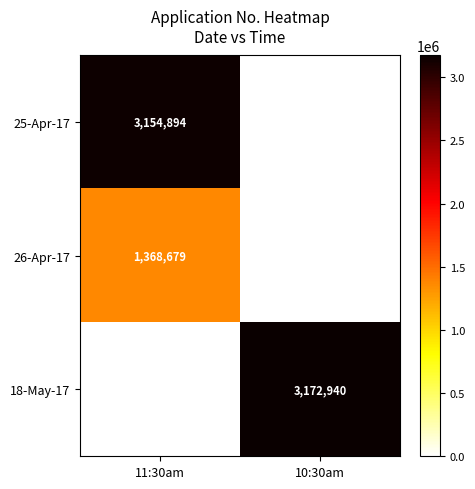

At which category is the sum across all series the highest?

11:30am